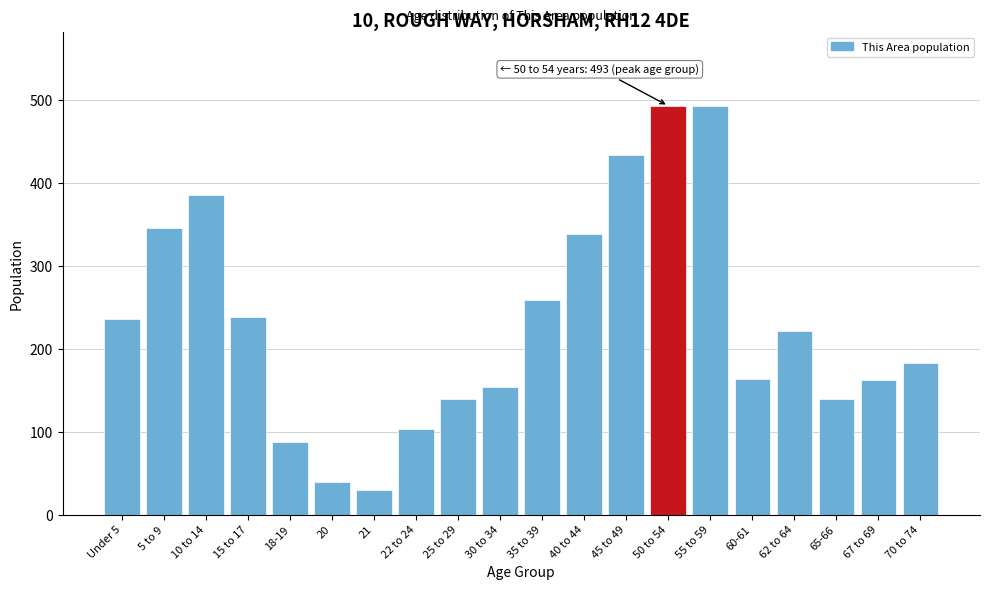

What is the smallest value displayed?

30